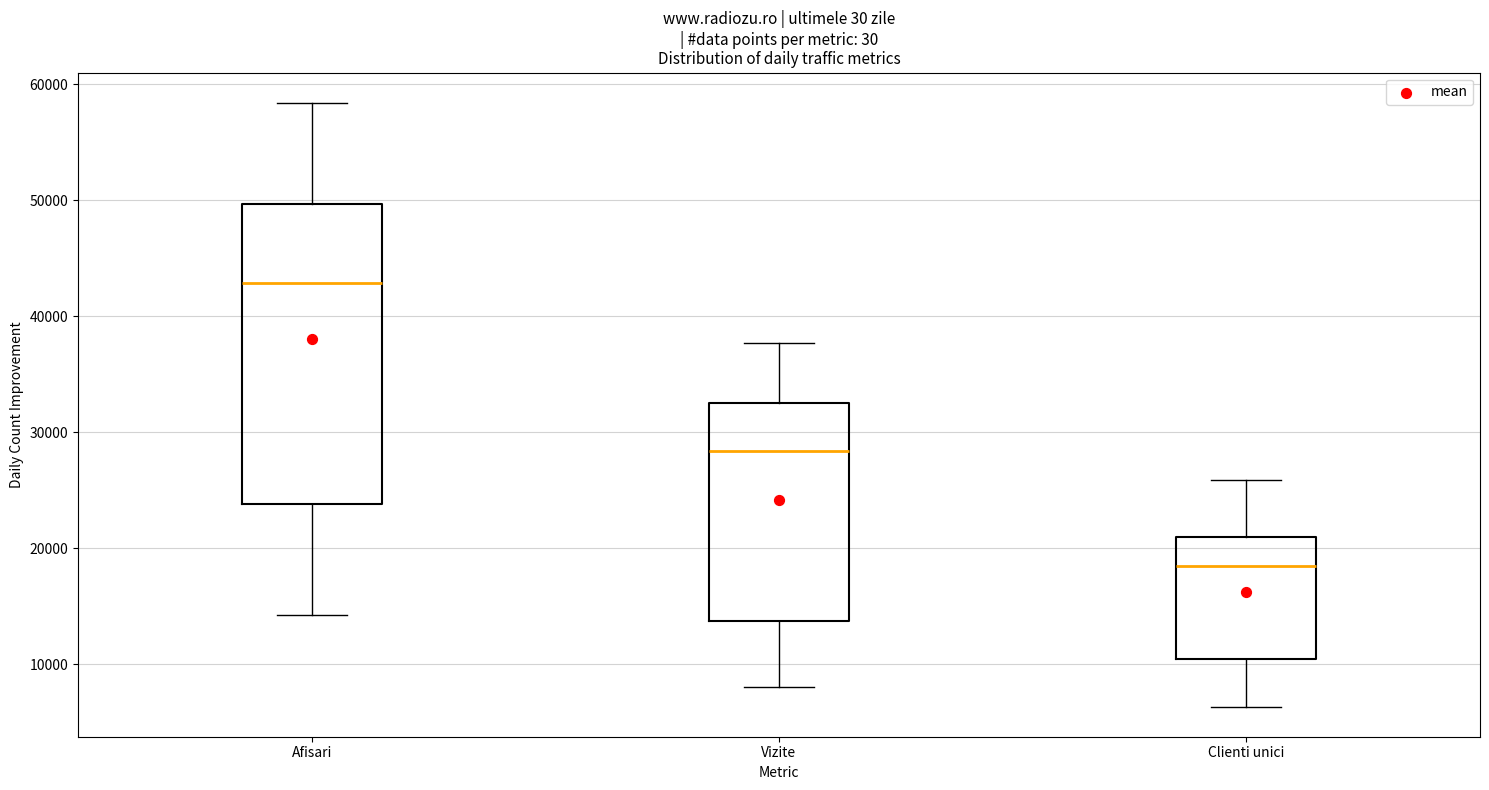

Reading left to right, transcribe this box plot: for each box, give where its median line is, the range the box spans, and where its two whiskers end, as read against the y-axis. The values are not printed on the chart, so give them approximately, as read against the axis.

Afisari: median 43000, box 24000 to 50000, whiskers 14000 to 58000
Vizite: median 28000, box 14000 to 33000, whiskers 8000 to 38000
Clienti unici: median 18000, box 10000 to 21000, whiskers 6000 to 26000